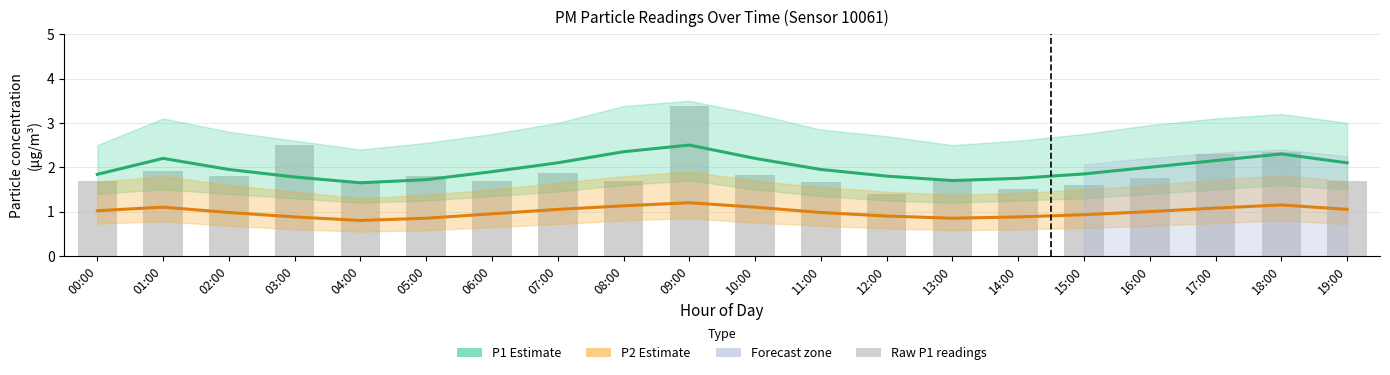

Are the bars grouped side by side (vs. stacked)?

Yes